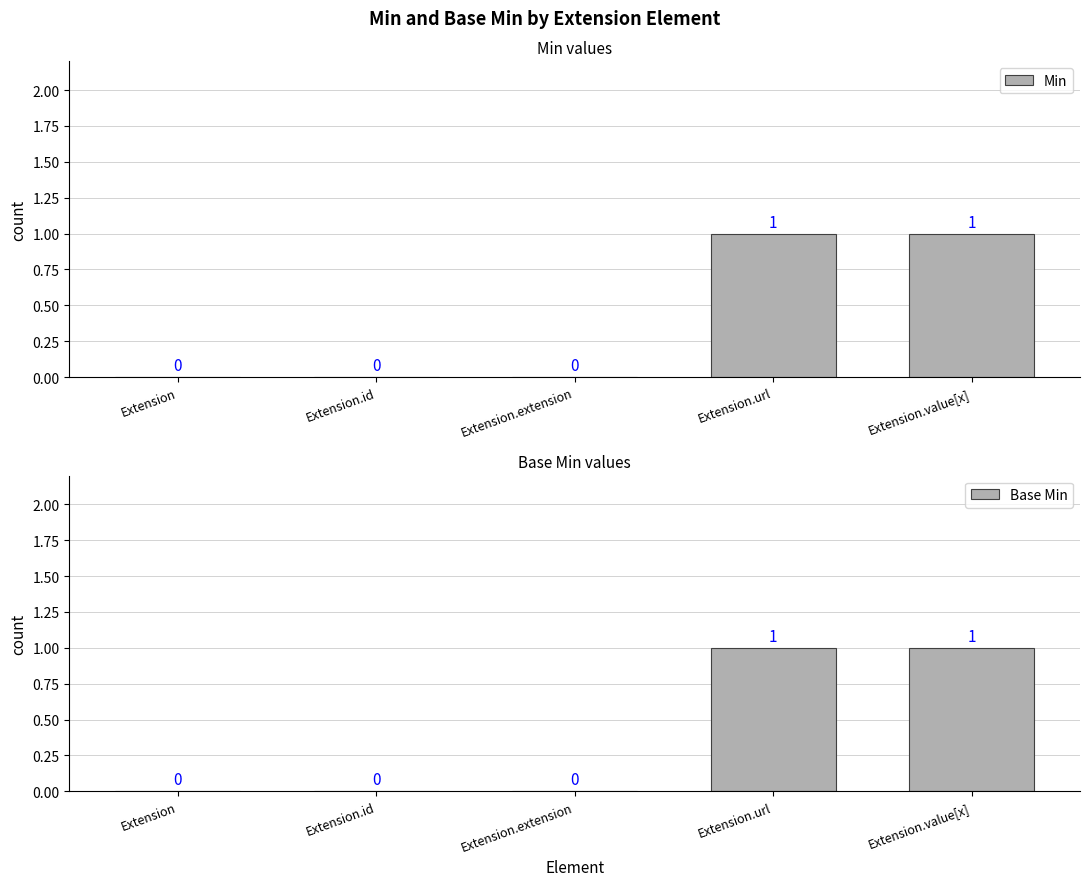

What is the approximate value of Min at Extension.value[x]?

1